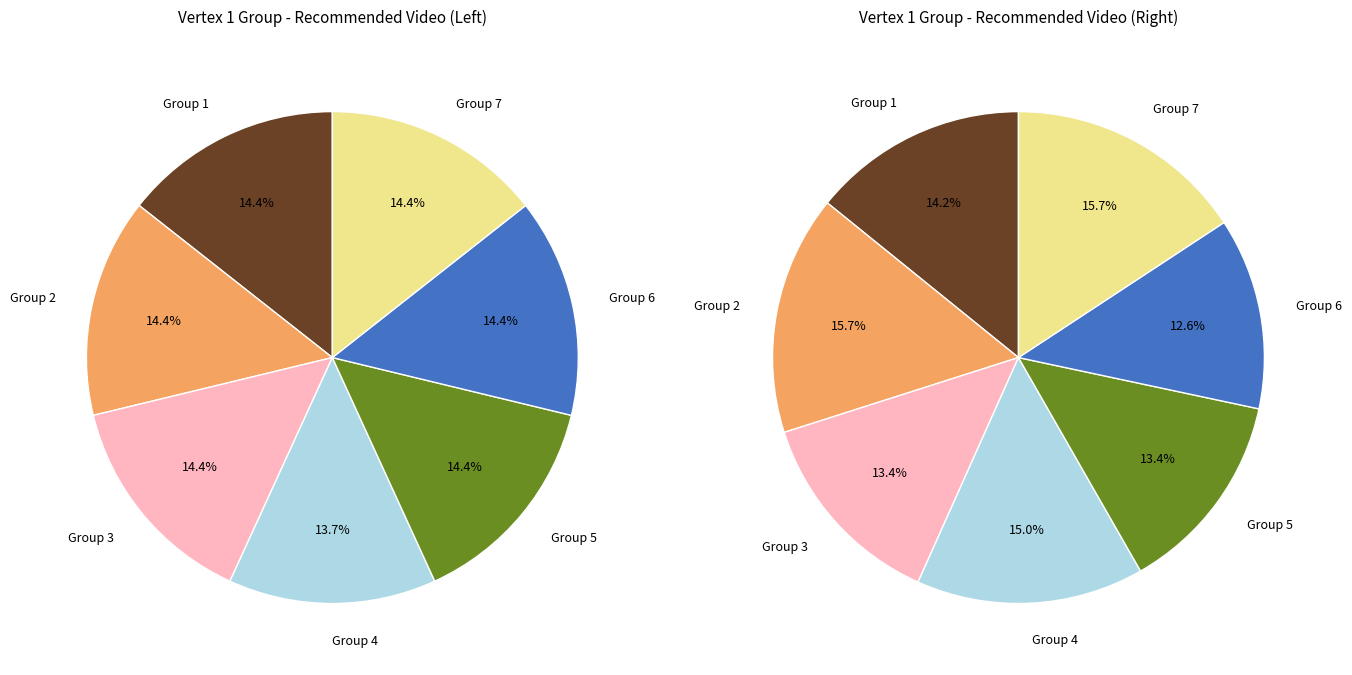

What is the change in value from Group 4 to Group 7?

+1